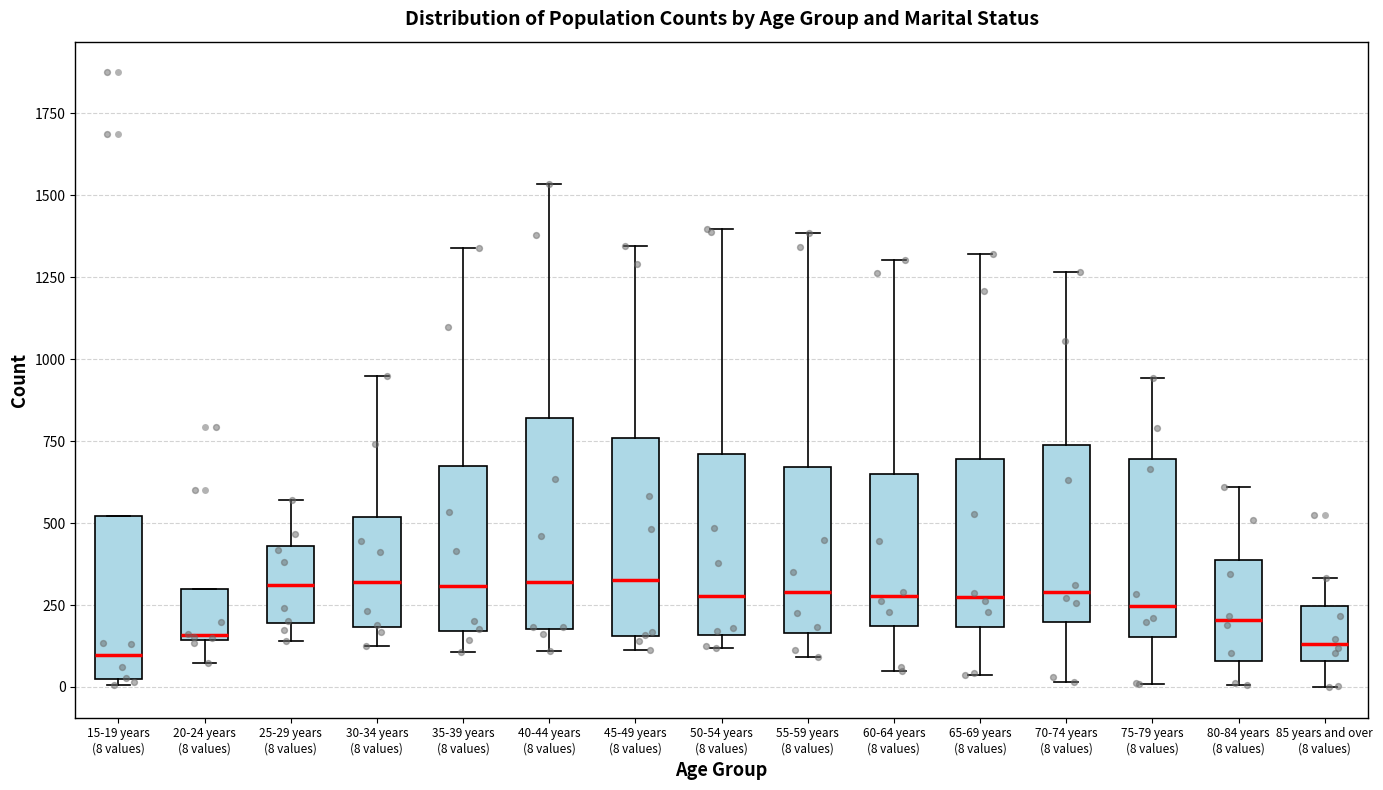

Reading left to right, read every box against the y-axis: the position of its median line, the range the box covers, and the ends of its whiskers. The values are not printed on the chart, so give them approximately, as read against the axis.

15-19 years (8 values): median 100, box 0 to 500, whiskers 0 (just below the box's lower edge) to 500
20-24 years (8 values): median 150, box 150 to 300, whiskers 50 to 300
25-29 years (8 values): median 300, box 200 to 450, whiskers 150 to 550
30-34 years (8 values): median 300, box 200 to 500, whiskers 150 to 950
35-39 years (8 values): median 300, box 150 to 700, whiskers 100 to 1350
40-44 years (8 values): median 300, box 200 to 800, whiskers 100 to 1550
45-49 years (8 values): median 350, box 150 to 750, whiskers 100 to 1350
50-54 years (8 values): median 300, box 150 to 700, whiskers 100 to 1400
55-59 years (8 values): median 300, box 150 to 650, whiskers 100 to 1400
60-64 years (8 values): median 300, box 200 to 650, whiskers 50 to 1300
65-69 years (8 values): median 250, box 200 to 700, whiskers 50 to 1300
70-74 years (8 values): median 300, box 200 to 750, whiskers 0 to 1250
75-79 years (8 values): median 250, box 150 to 700, whiskers 0 to 950
80-84 years (8 values): median 200, box 100 to 400, whiskers 0 to 600
85 years and over (8 values): median 150, box 100 to 250, whiskers 0 to 350